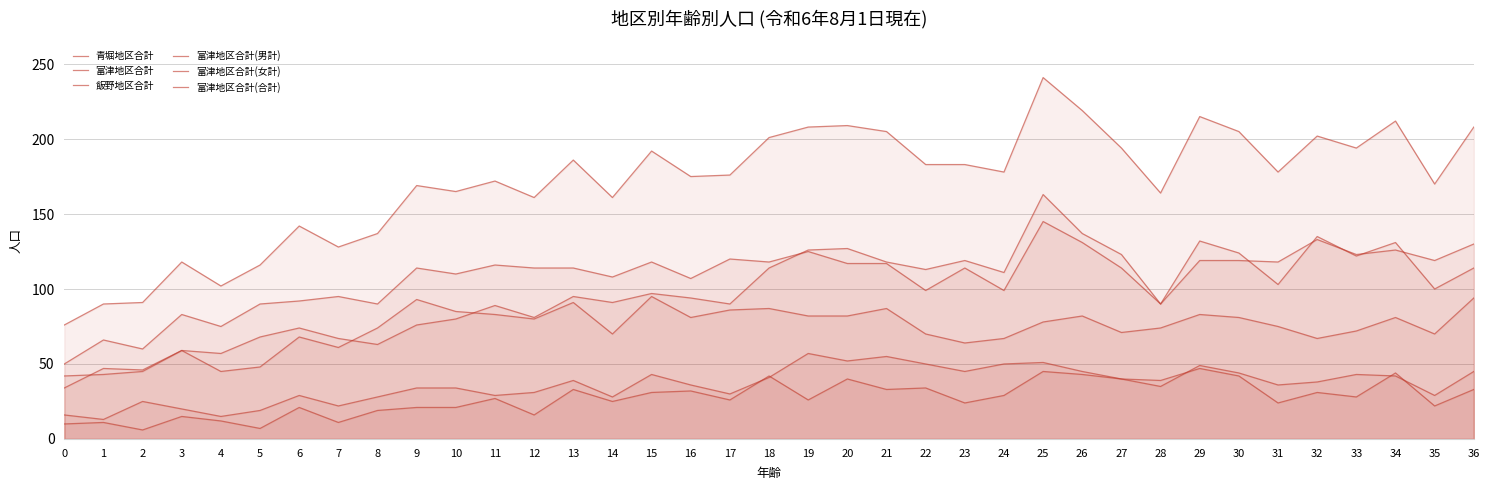

Rank the series by their maximum value, from highest to lowest.

富津地区合計(合計), 富津地区合計(男計), 青堀地区合計, 富津地区合計(女計), 飯野地区合計, 富津地区合計